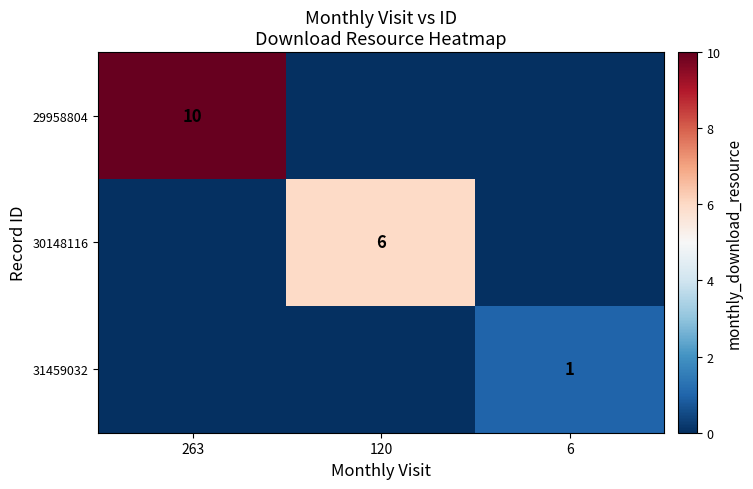

Count the number of categories in the chart.

3